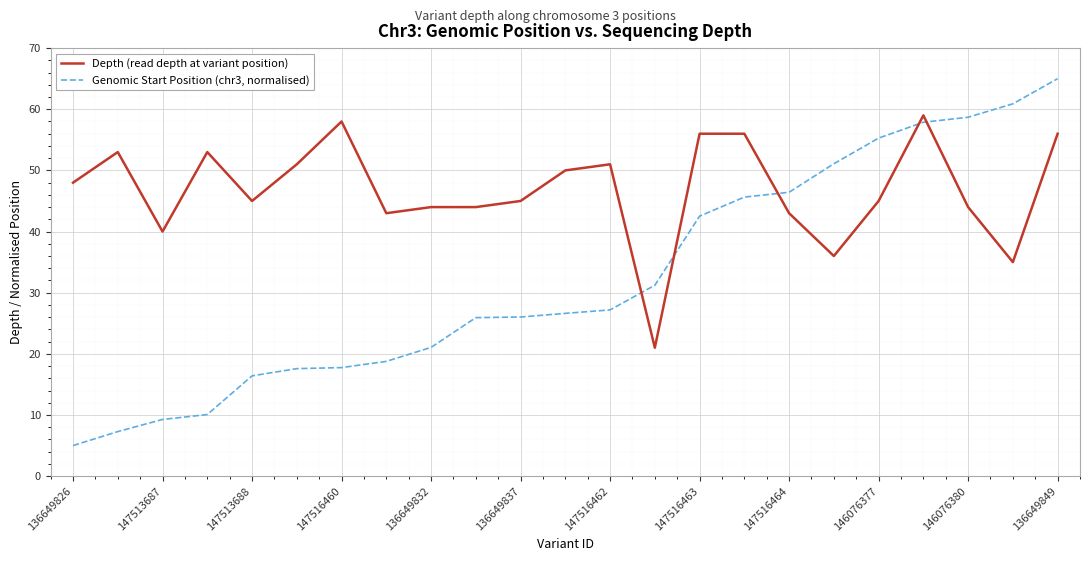

What is the average value of the Depth (read depth at variant position) series?

46.8